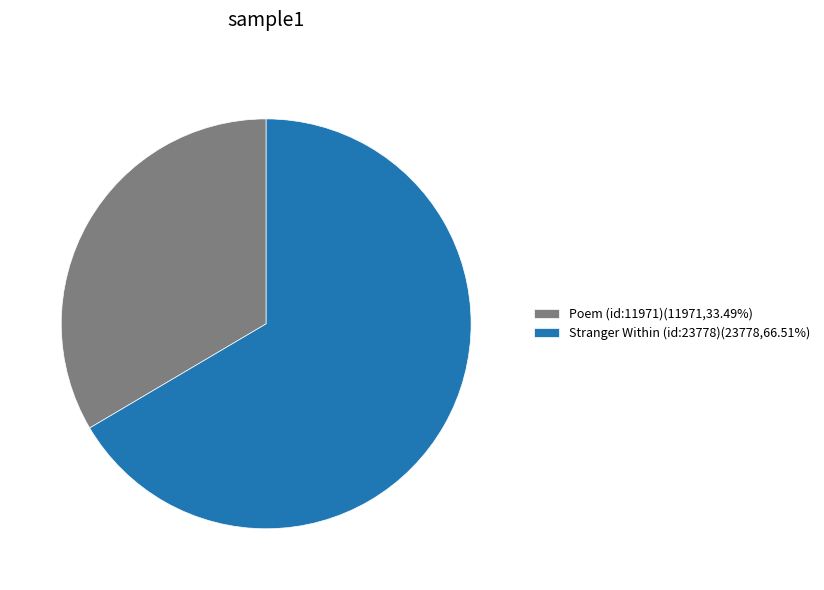

Is the sum of Stranger Within (id:23778)(23778,66.51%) and Poem (id:11971)(11971,33.49%) greater than half?

Yes